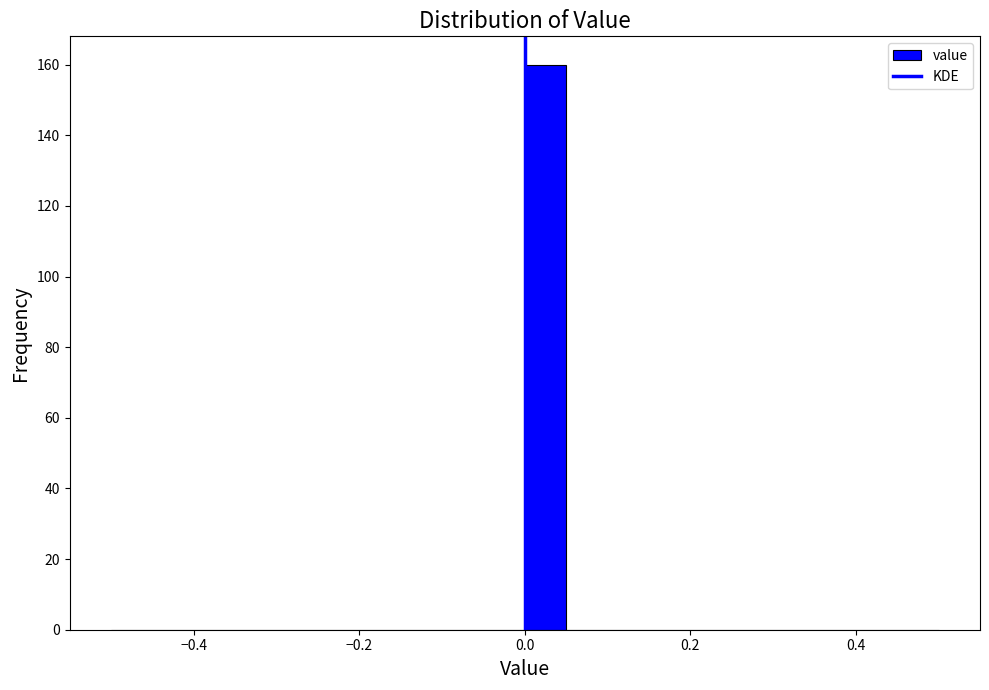

Read against the x-axis, roughly where is the centre of the tallest bar?

0.02